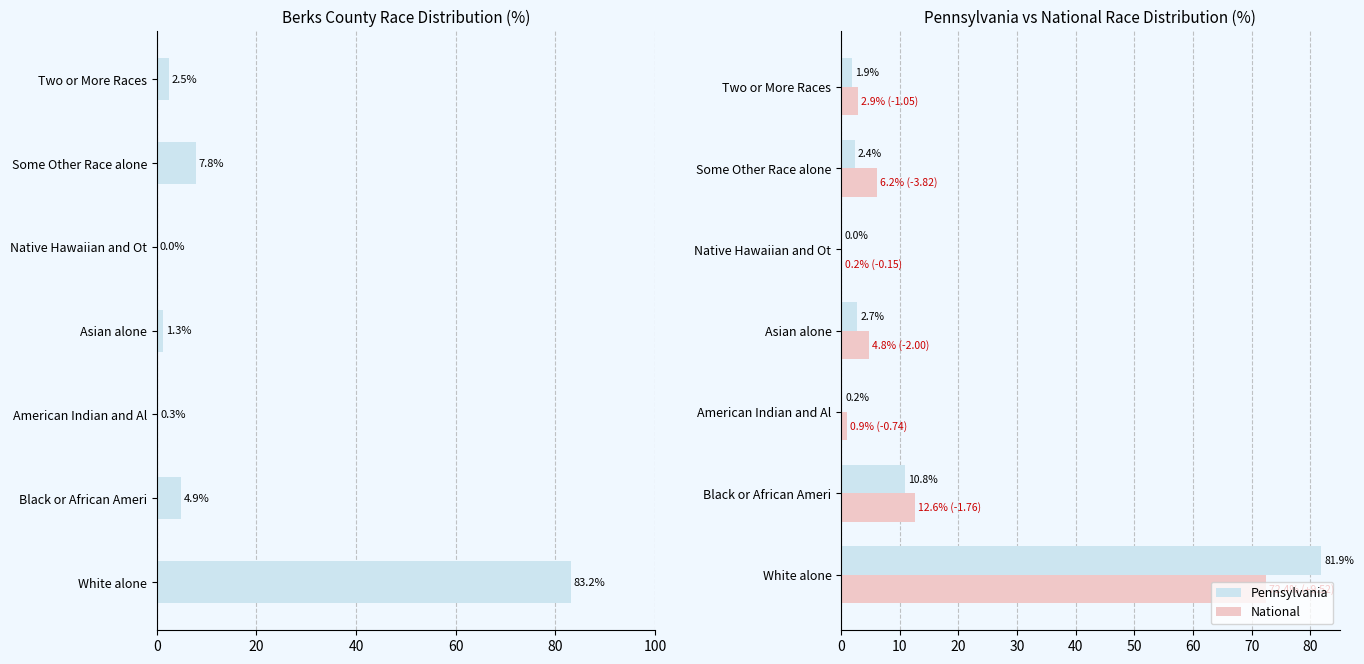

What value does the National series have at Some Other Race alone?

6.2